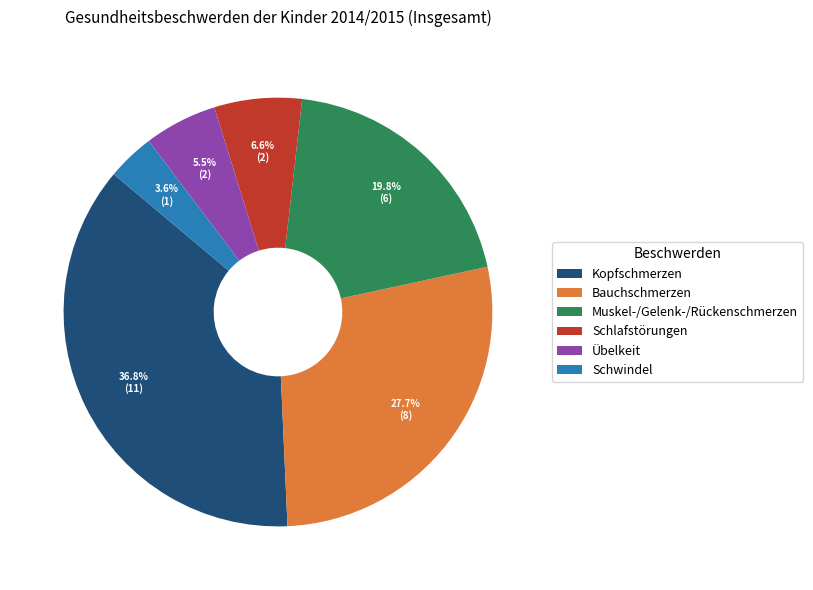

To the nearest percent, what percentage of the pie is Bauchschmerzen?

28%